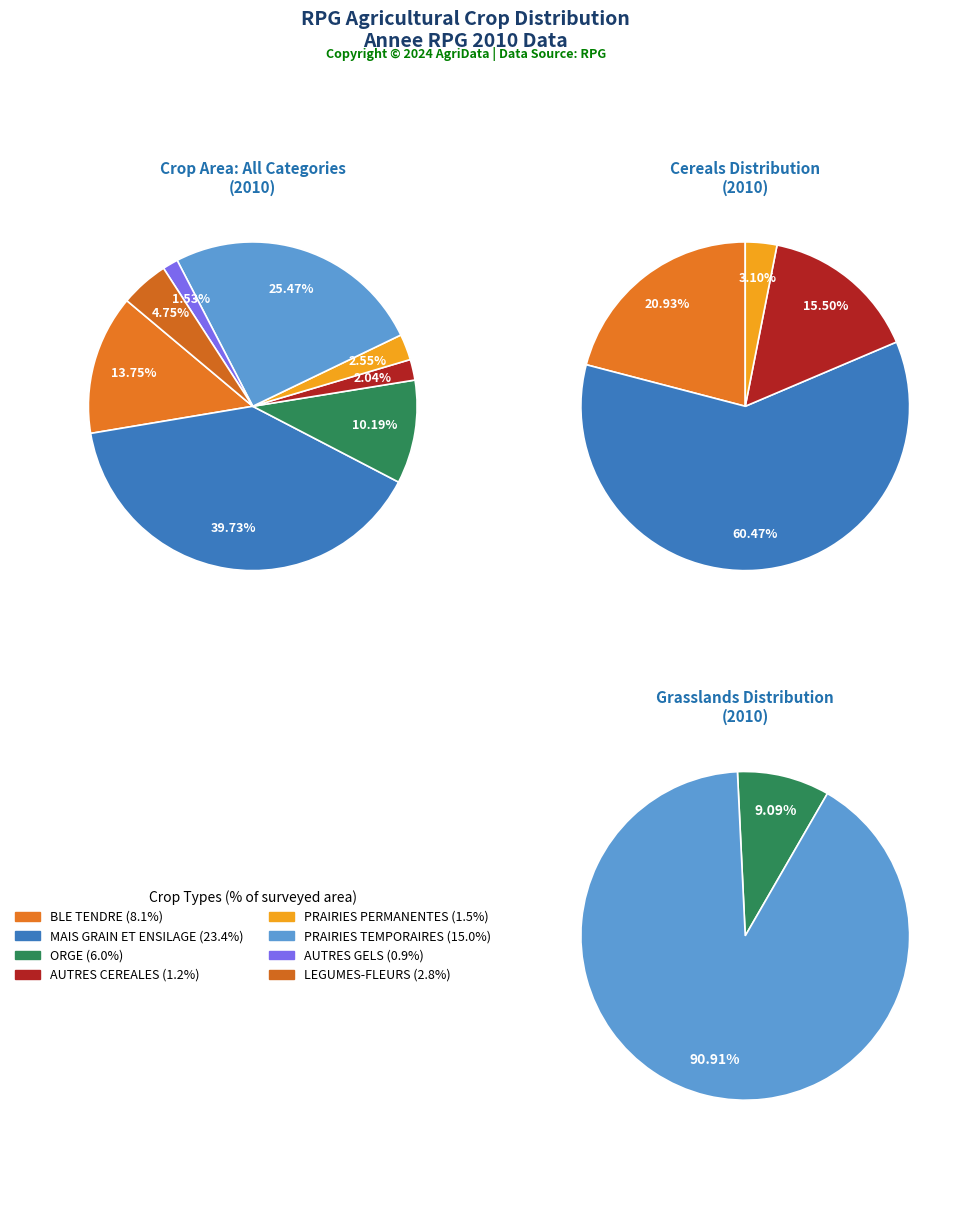

Rank the categories by value from highest to lowest.

MAIS GRAIN ET ENSILAGE, PRAIRIES TEMPORAIRES, BLE TENDRE, ORGE, LEGUMES-FLEURS, PRAIRIES PERMANENTES, AUTRES CEREALES, AUTRES GELS